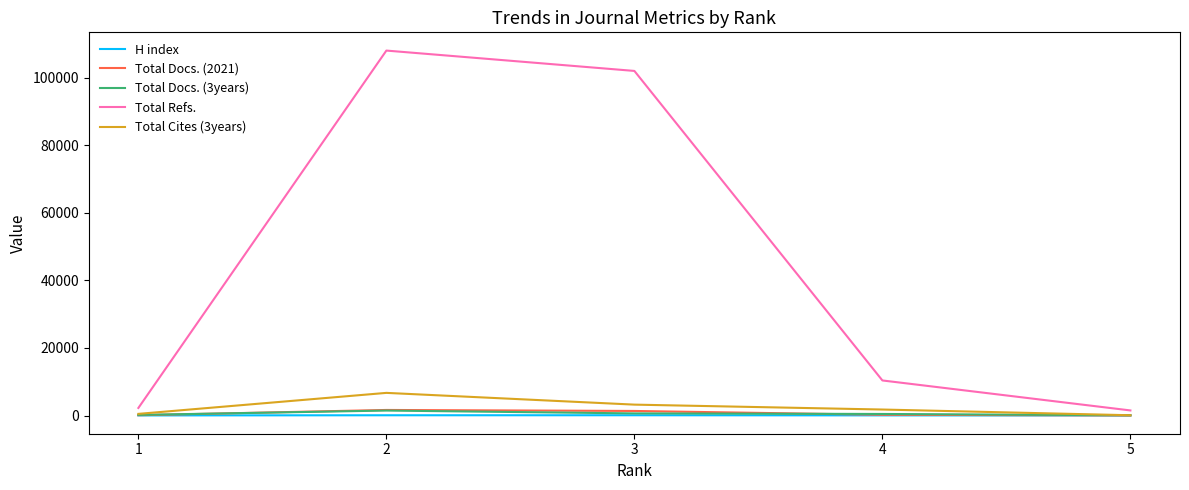

Which series has the widest spread of values?

Total Refs.